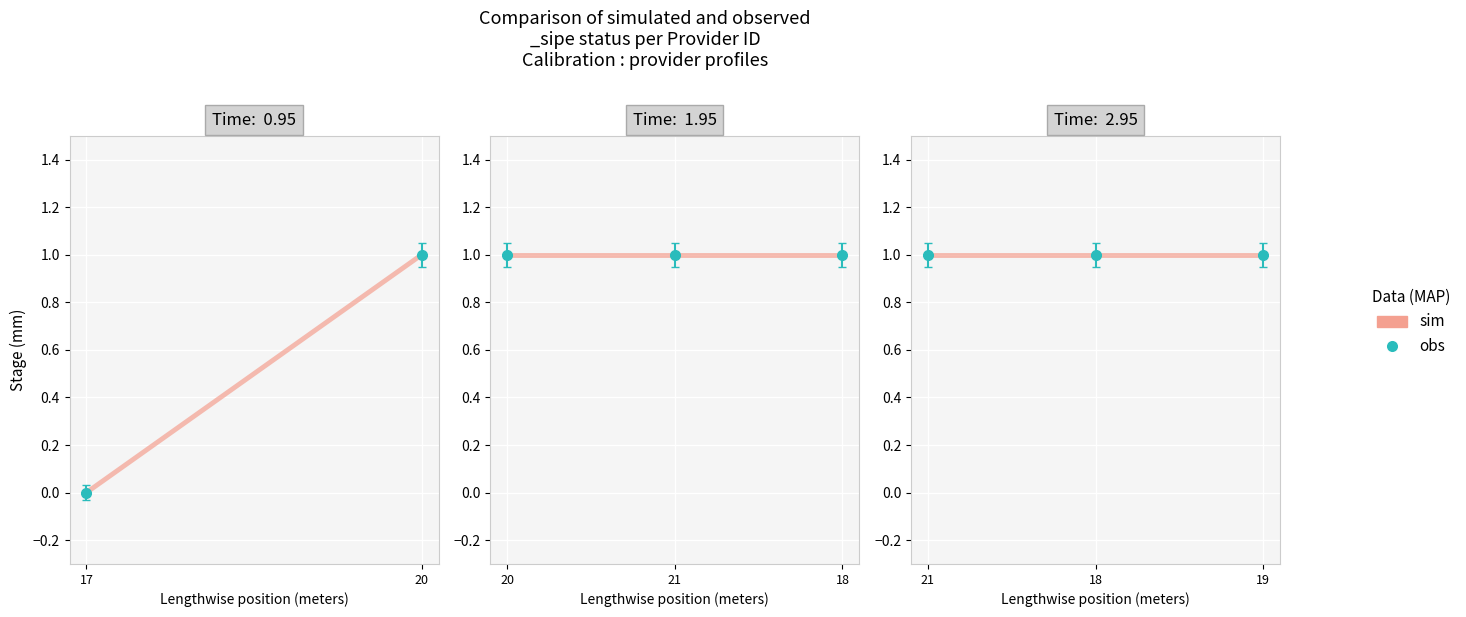

True or false: there are more than 1 points higher than both neighbors.

False